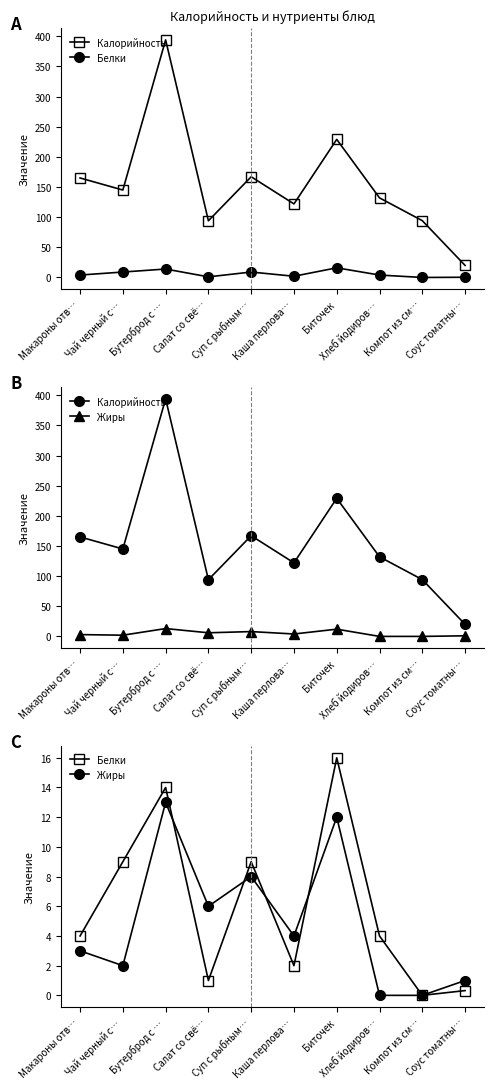

Rank the series at Каша перлова… from highest to lowest value.

Калорийность, Жиры, Белки